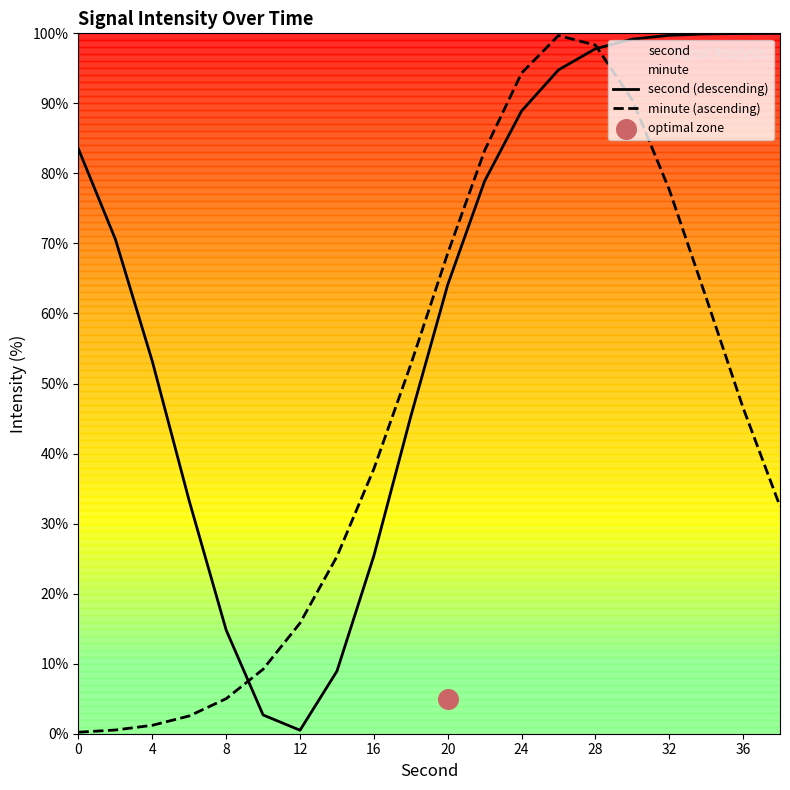

Is it true that minute (ascending) equals 98.3 at 28?

True